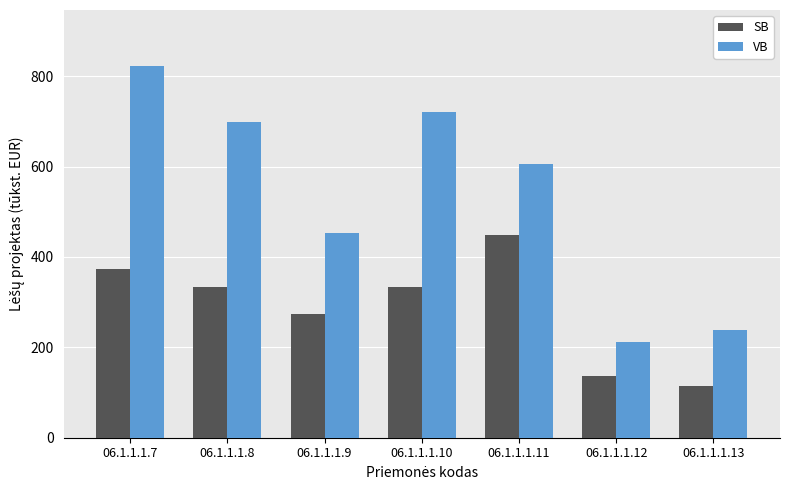

Does the chart contain any negative values?

No